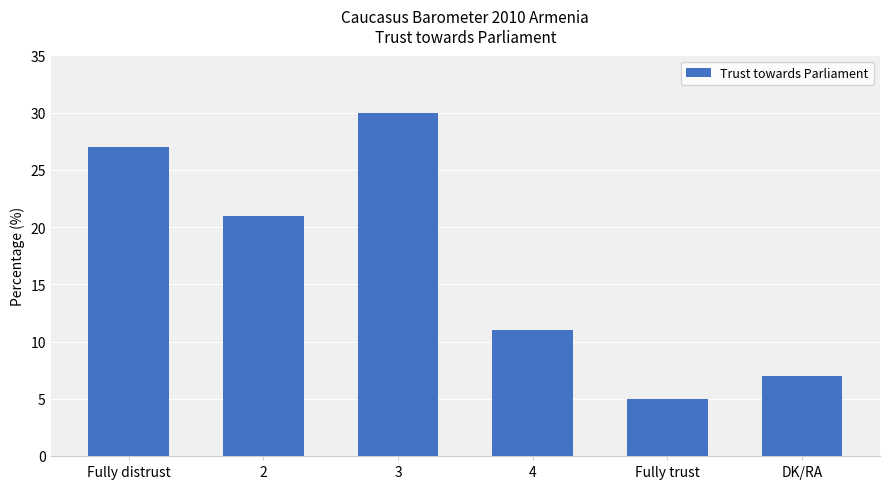

Which category has the highest value across all series?

3